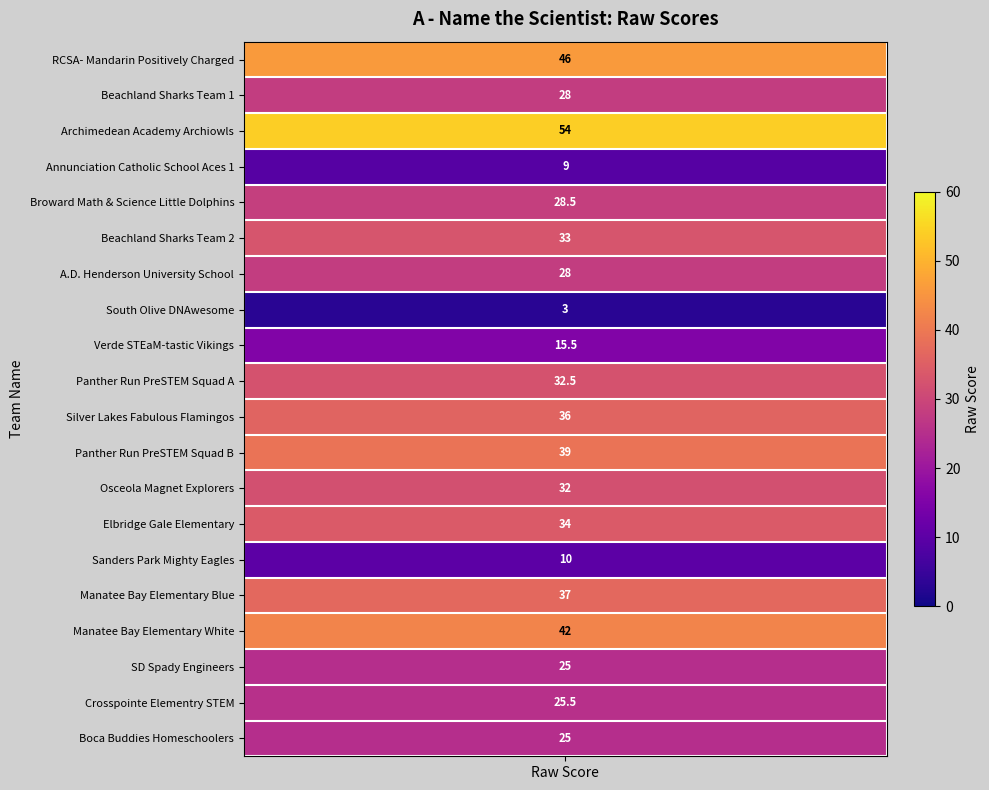

What is the average value?

29.1